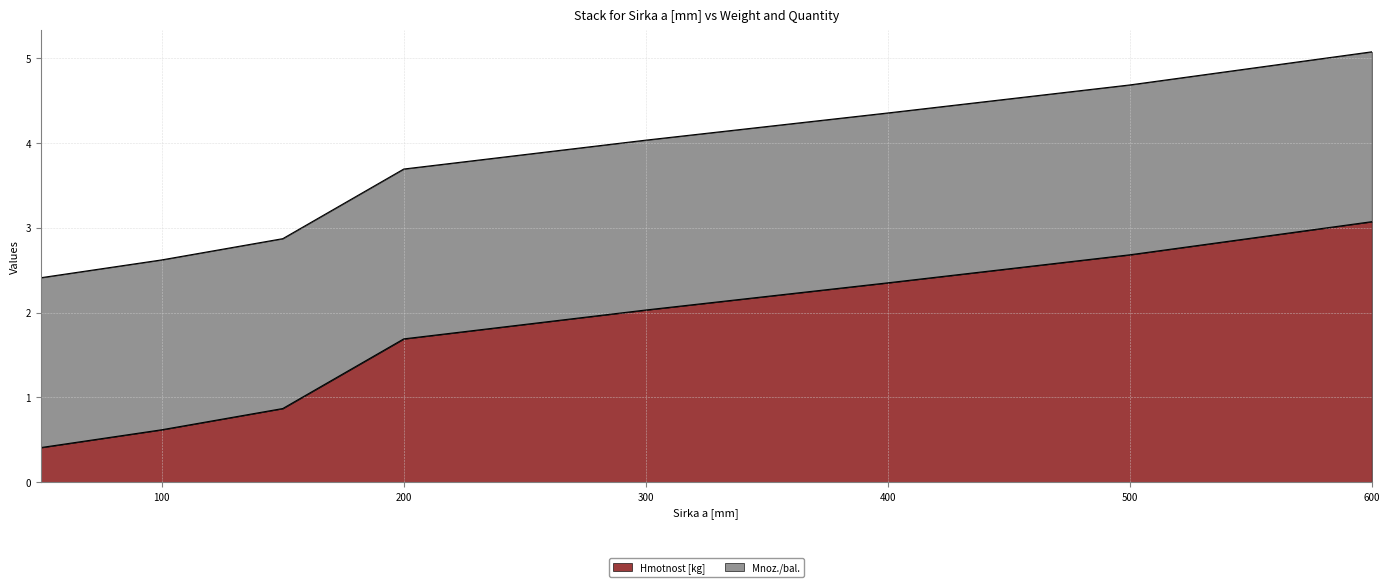

How many lines are shown in the chart?

2